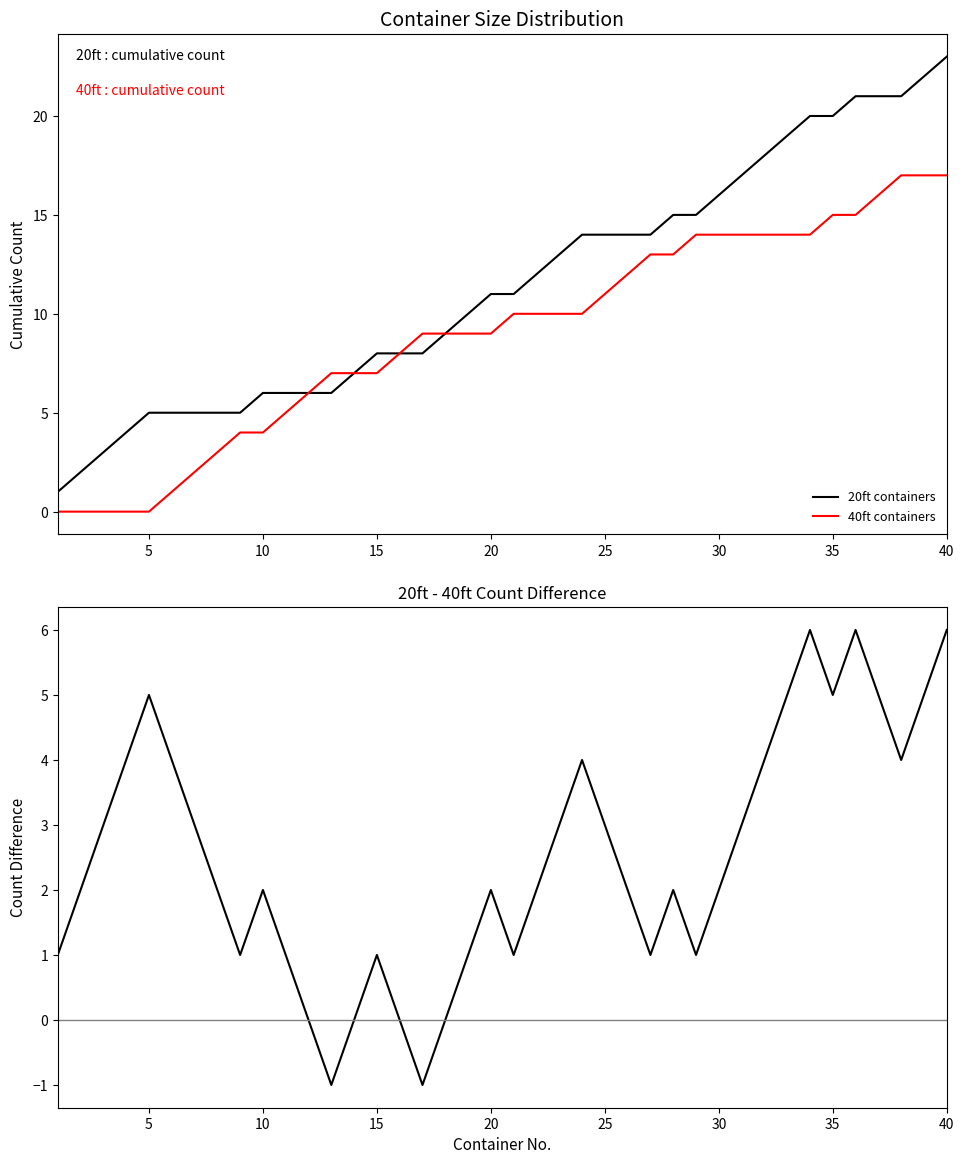

True or false: 20ft containers has a value of 20 at 35.

True